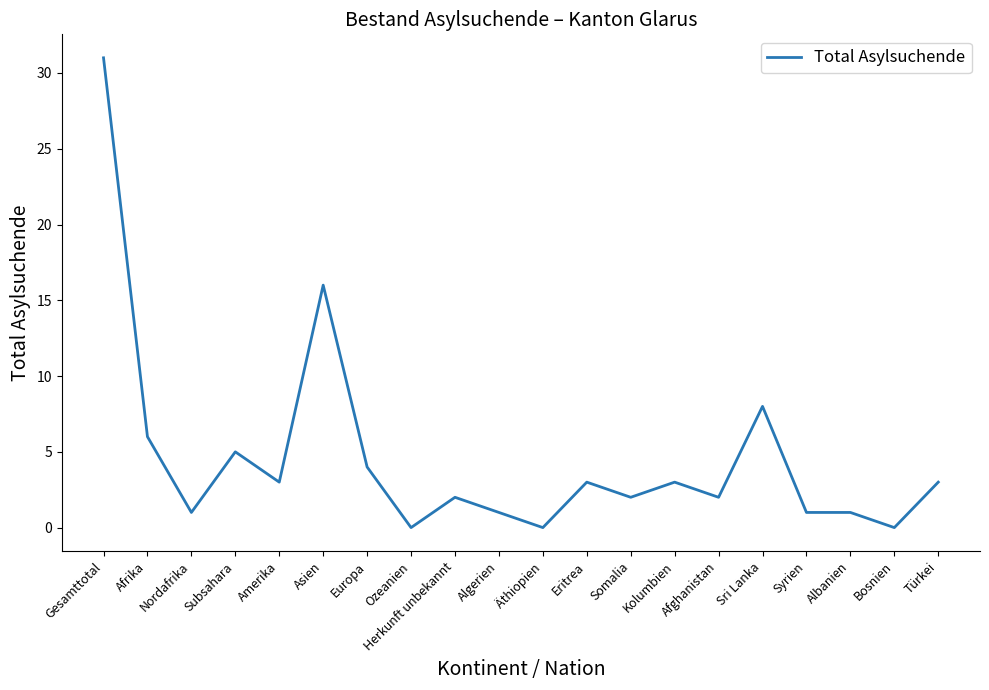

What position from the right is Afrika?

19